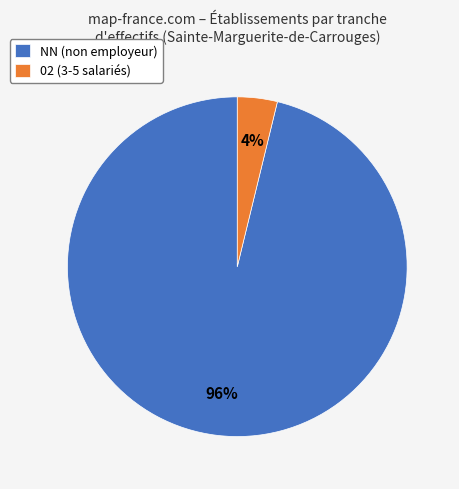

Is there a majority slice in this chart?

Yes